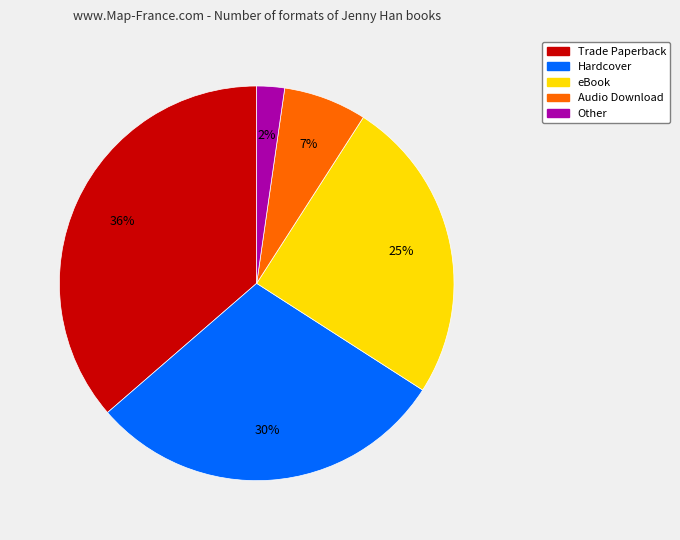

Does any single category account for the majority?

No